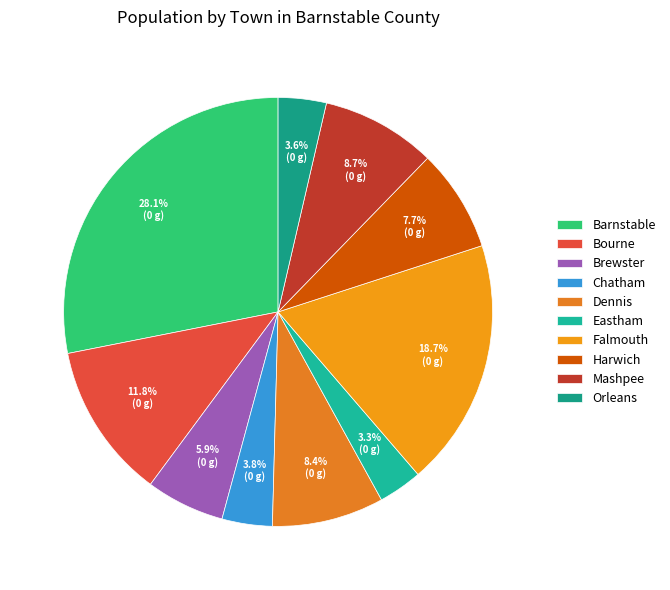

Which category has the biggest portion of the pie?

Barnstable